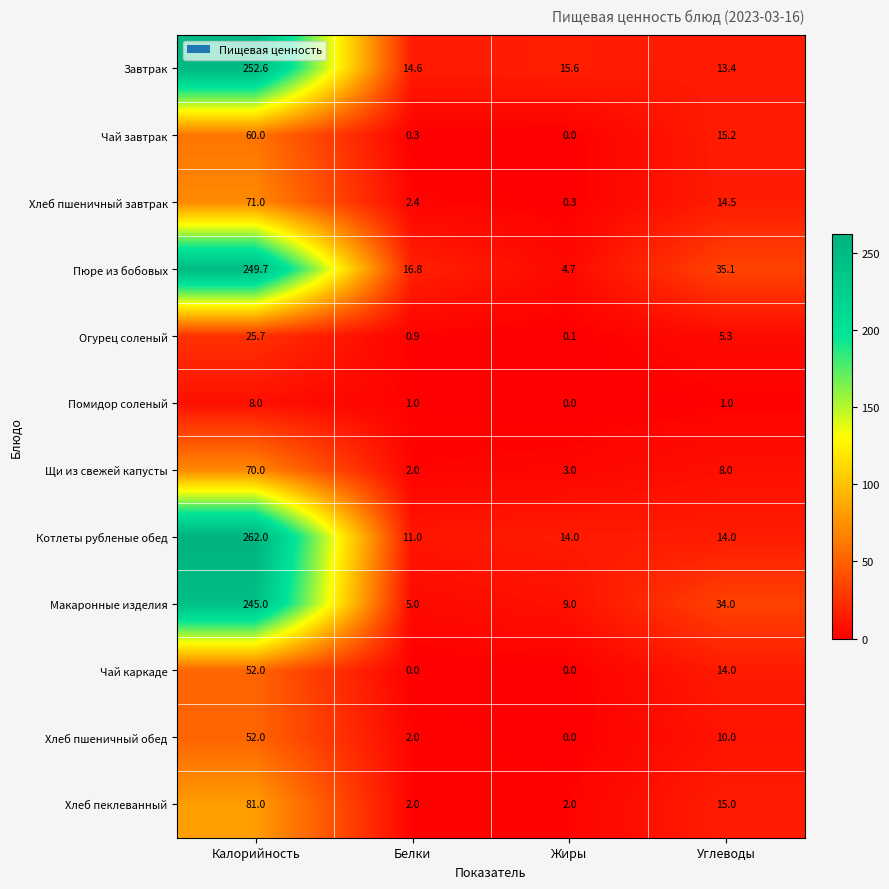

Count the Помидор соленый values in the range 1 to 8.

3